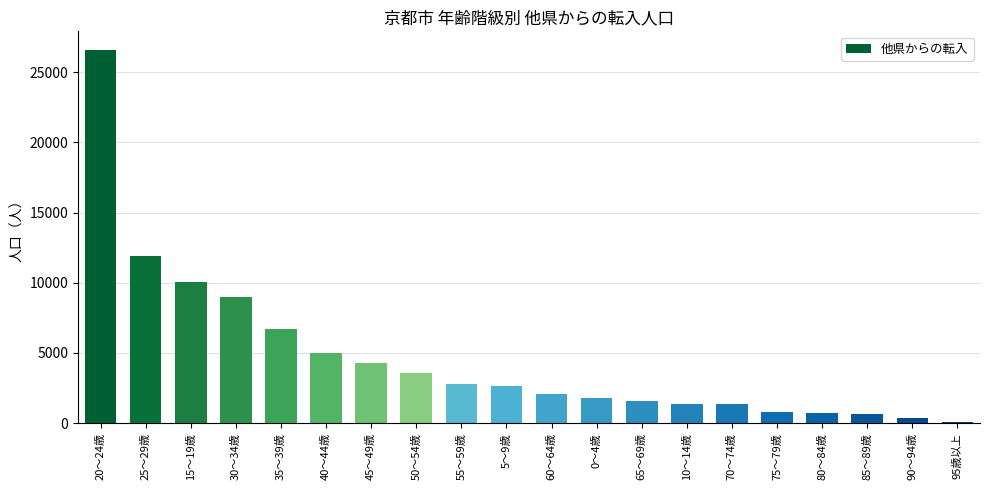

Which category has the highest value across all series?

20～24歳